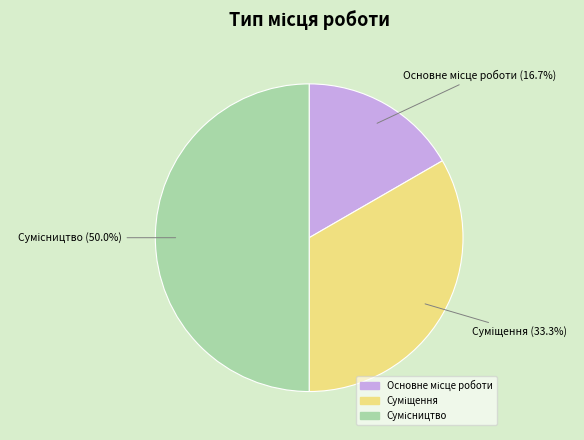

Rank the categories by value from lowest to highest.

Основне місце роботи, Суміщення, Сумісництво